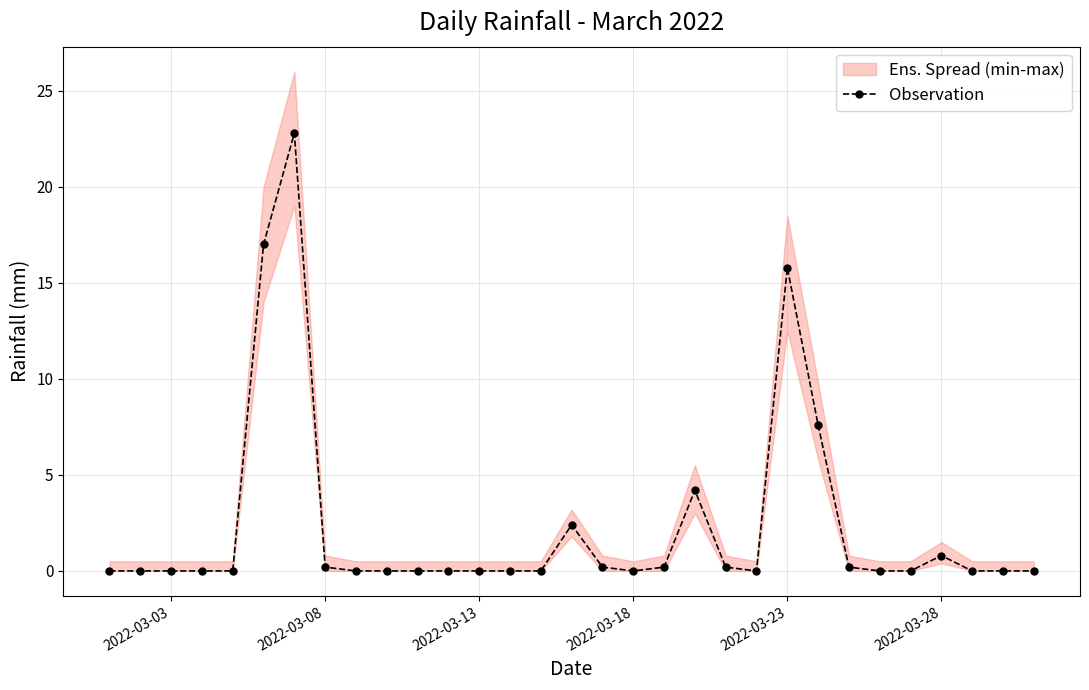

True or false: Observation has more than 0 points higher than both neighbors.

True